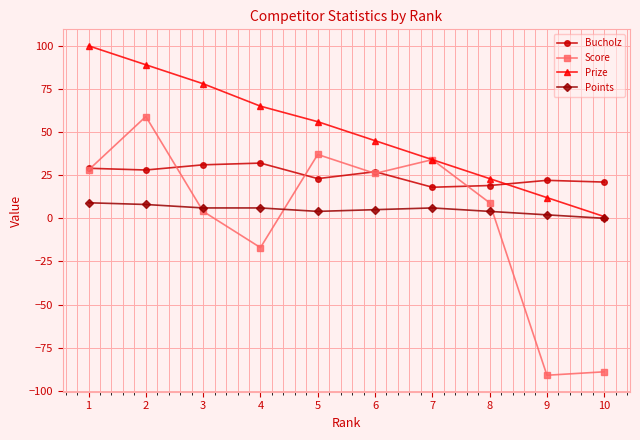

What is the value of the Prize point at the 2nd from the left?

89